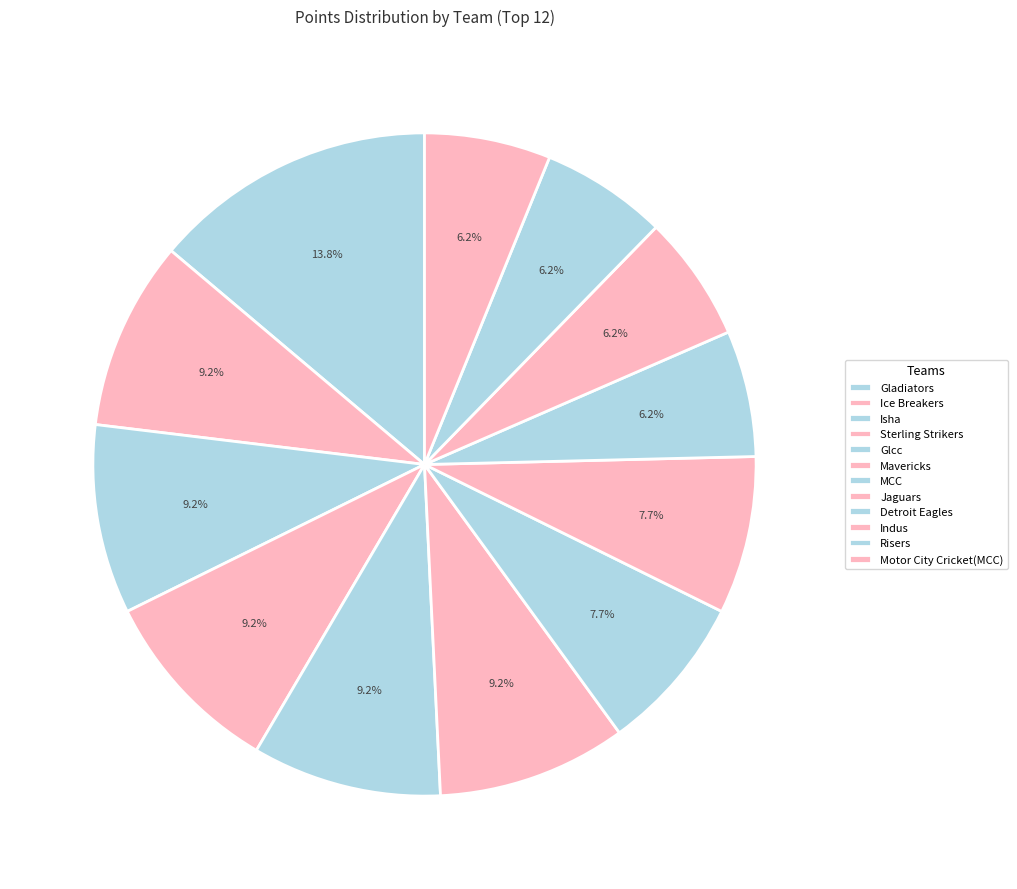

Is it true that Gladiators is 27% of the pie?

False